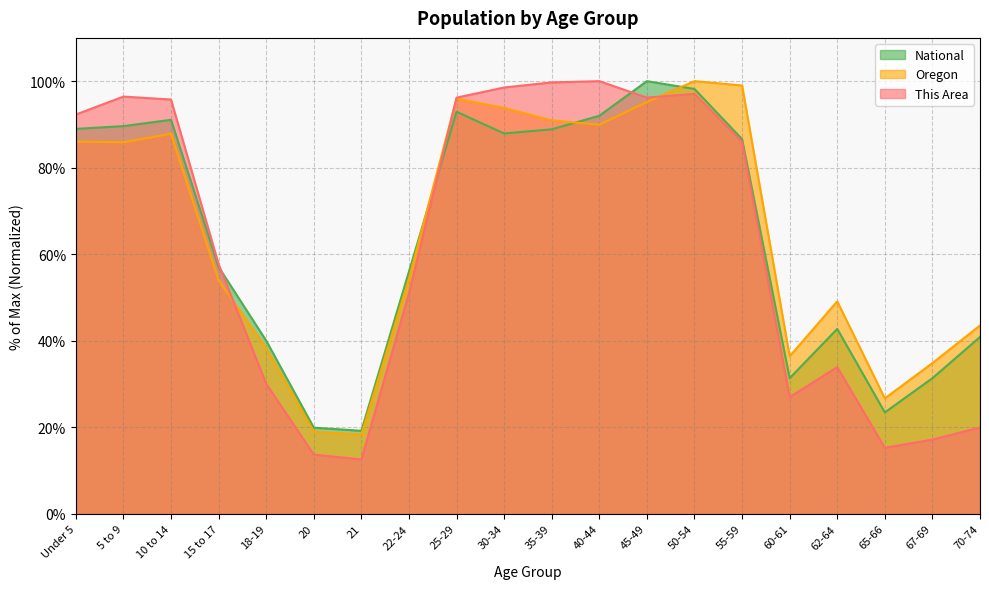

Where does the This Area series first go above 85?

Under 5